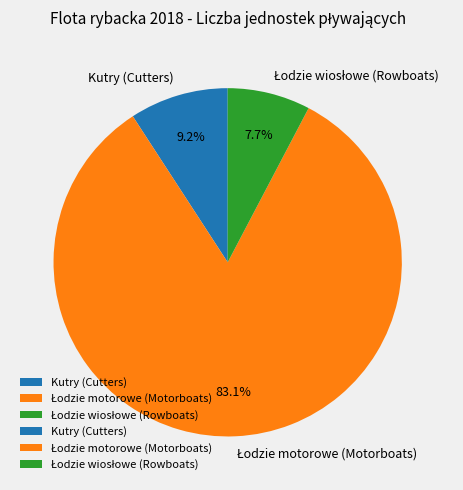

Is there a majority slice in this chart?

Yes